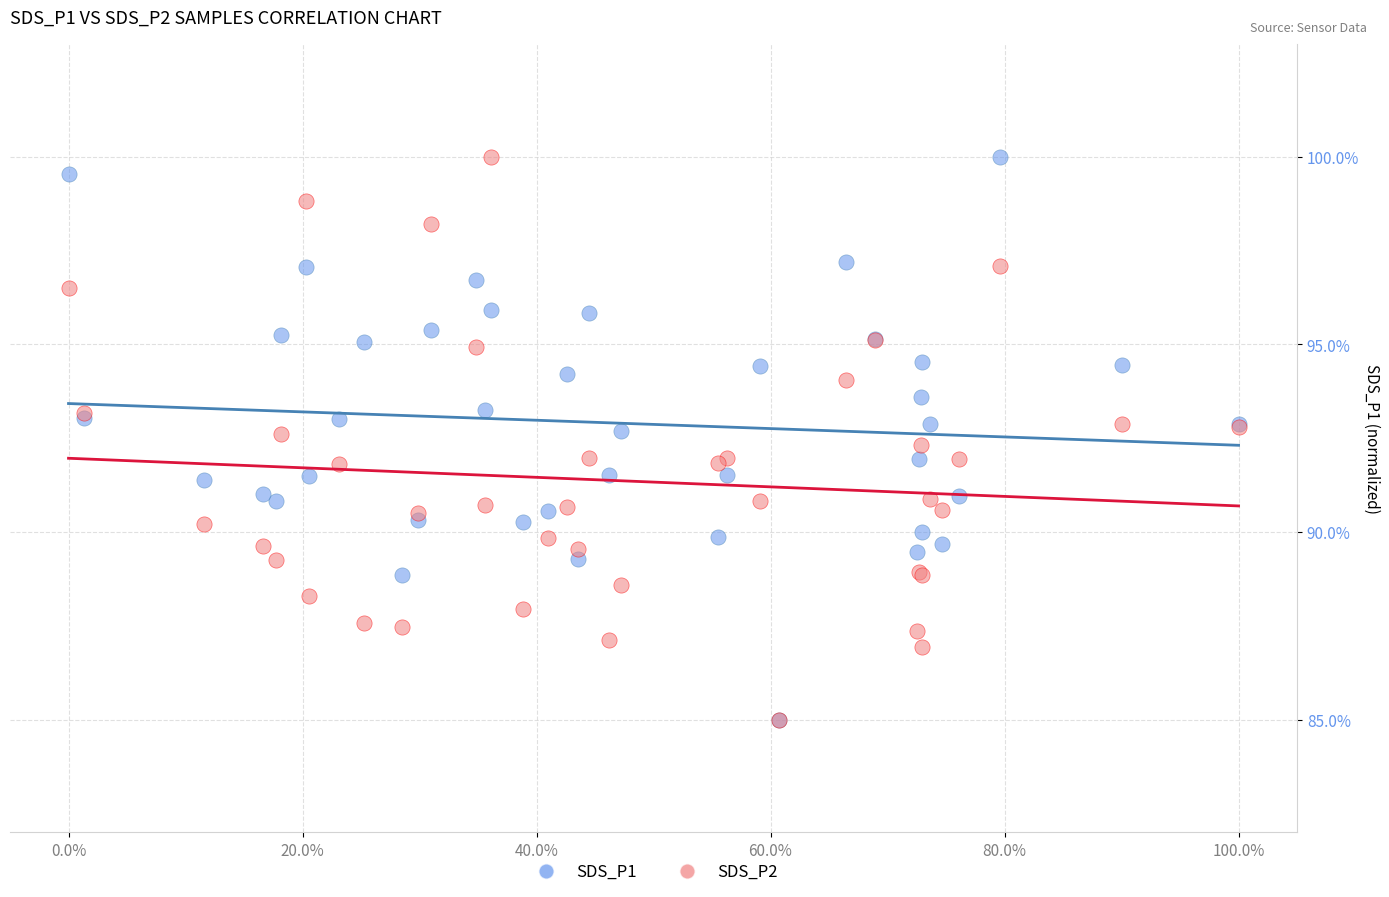

What are all the series names shown in the legend?

SDS_P1, SDS_P2